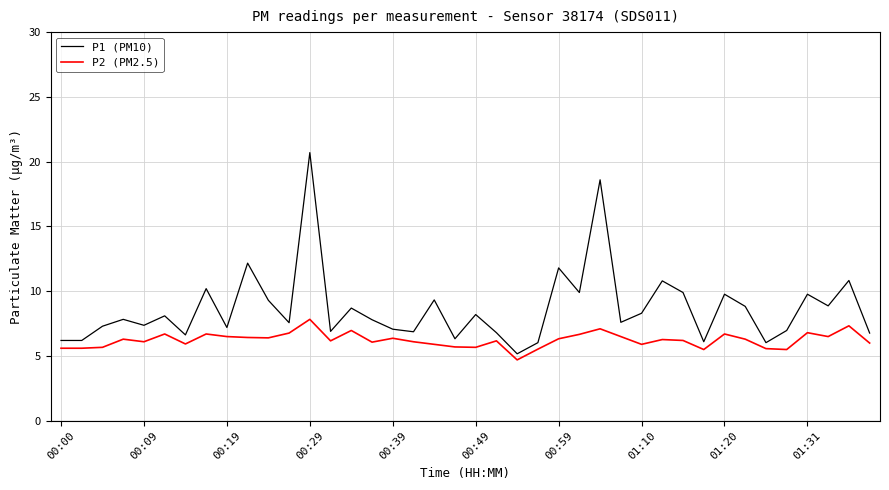

True or false: P1 (PM10) and P2 (PM2.5) cross at least once.

False